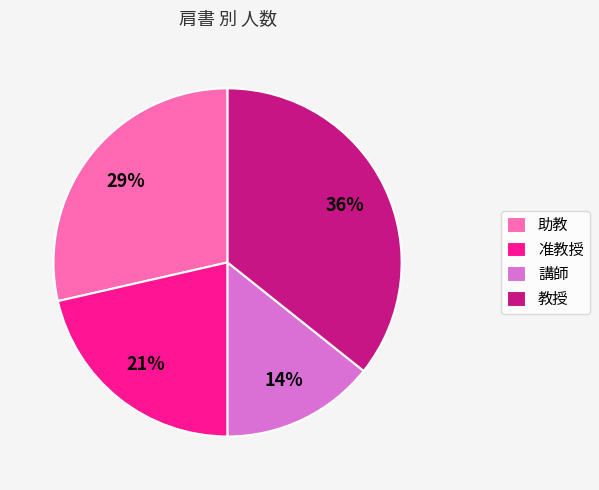

To the nearest percent, what portion does 講師 represent?

14%